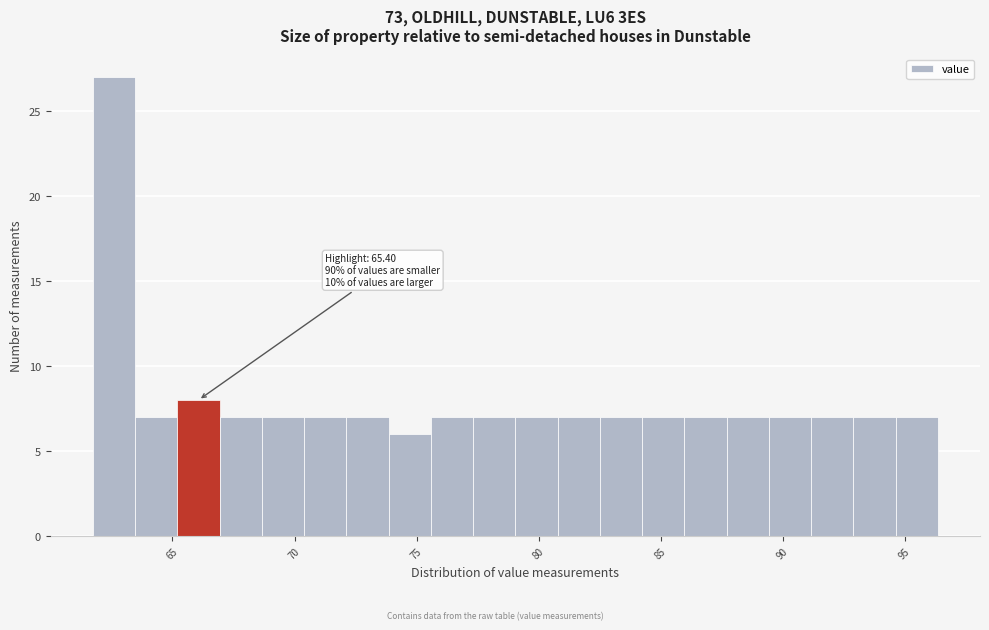

Around what value on the x-axis is the tallest bar? Give the approximate position of its centre, as read against the axis.

62.5